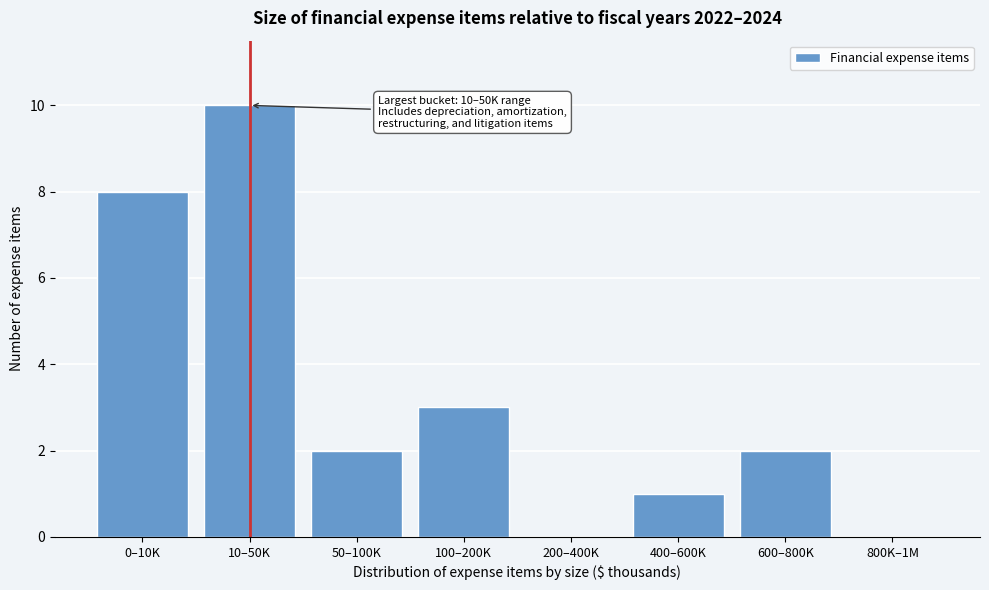

Reading left to right, what are all the values shown in this chart?

0–10K=8	10–50K=10	50–100K=2	100–200K=3	200–400K=0	400–600K=1	600–800K=2	800K–1M=0